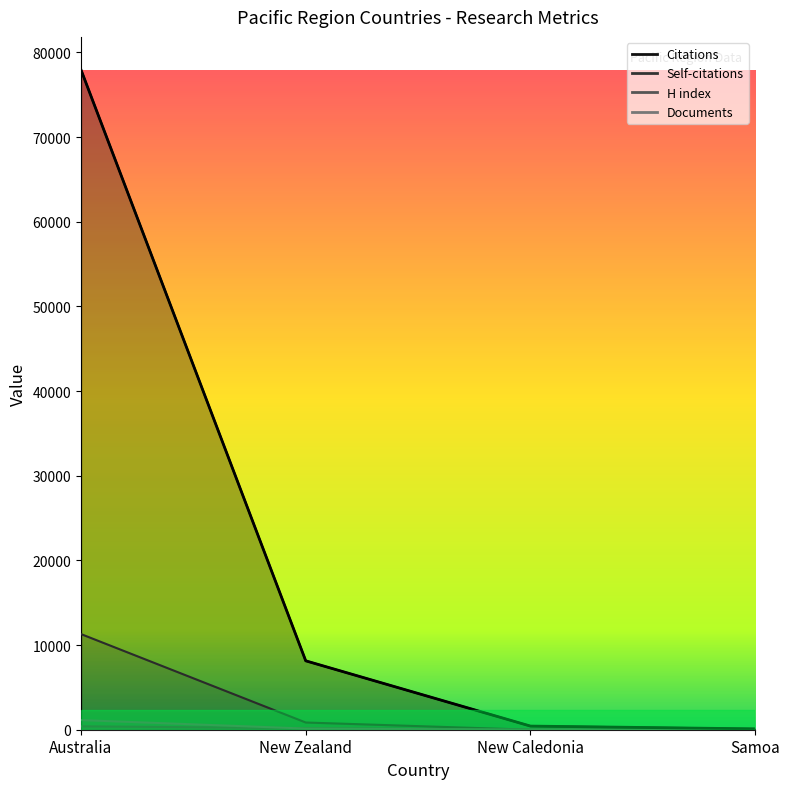

What is the value of the H index point at the 2nd from the left?

184